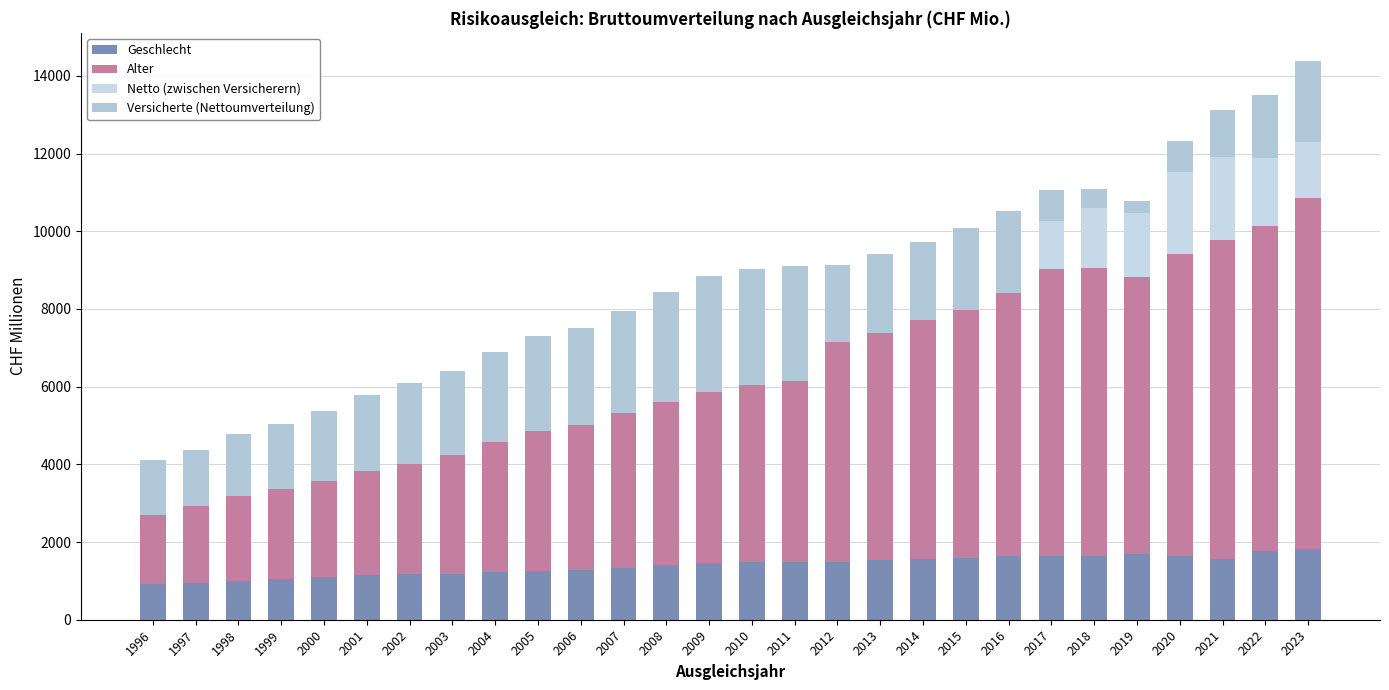

Are the bars horizontal?

No